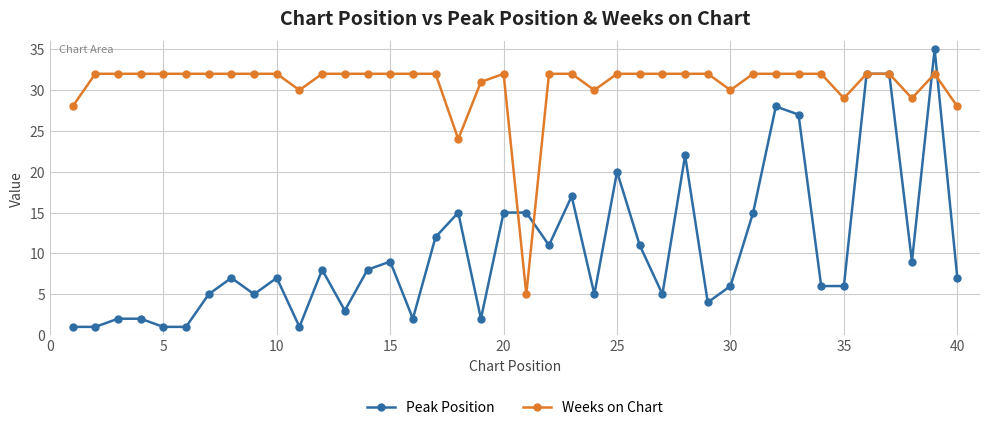

At how many categories does at least one series exceed 16?

39